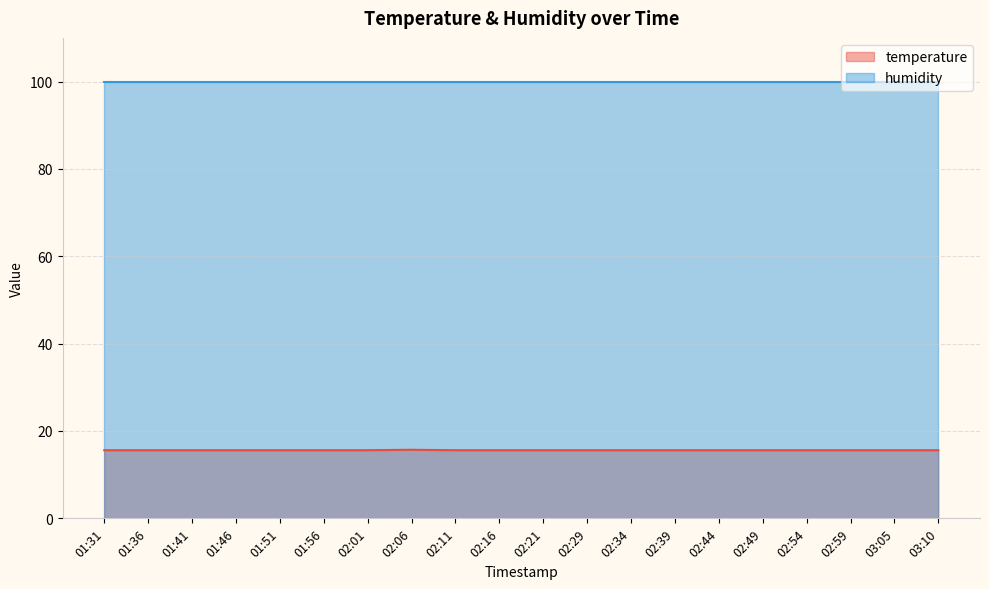

Reading left to right, extract all data points from this chart.

01:31=15.6	01:36=15.6	01:41=15.6	01:46=15.6	01:51=15.6	01:56=15.6	02:01=15.6	02:06=15.7	02:11=15.6	02:16=15.6	02:21=15.6	02:29=15.6	02:34=15.6	02:39=15.6	02:44=15.6	02:49=15.6	02:54=15.6	02:59=15.6	03:05=15.6	03:10=15.6